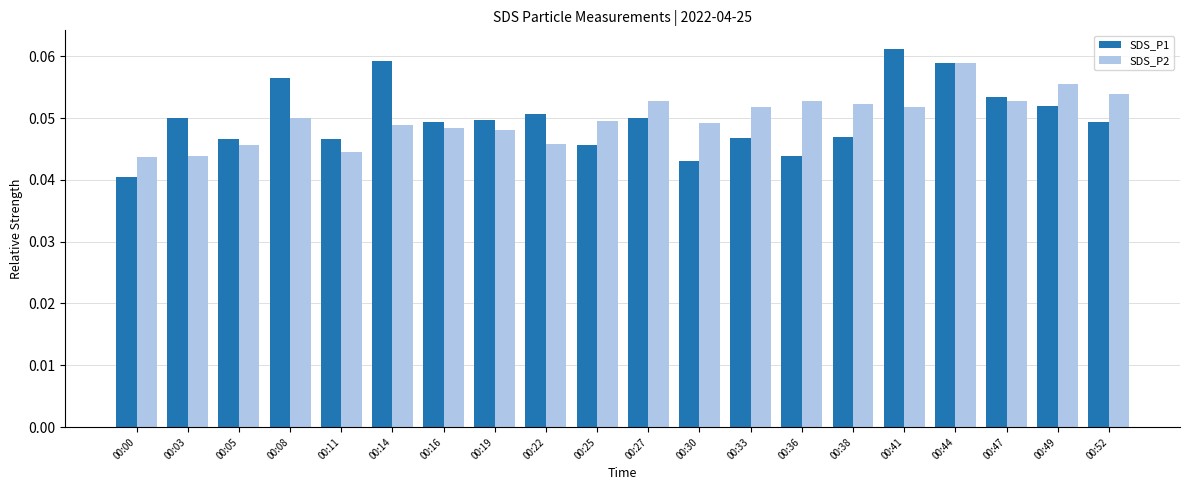

What is the sum of all SDS_P1 values?

1.0